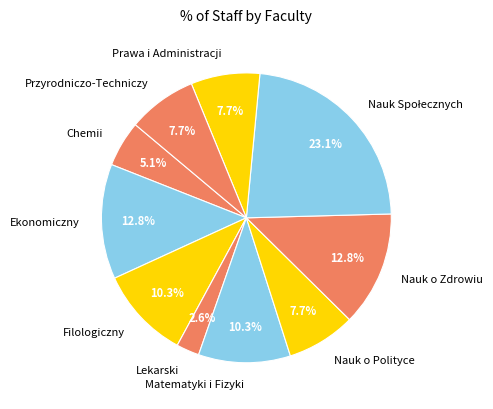

Is there a majority slice in this chart?

No